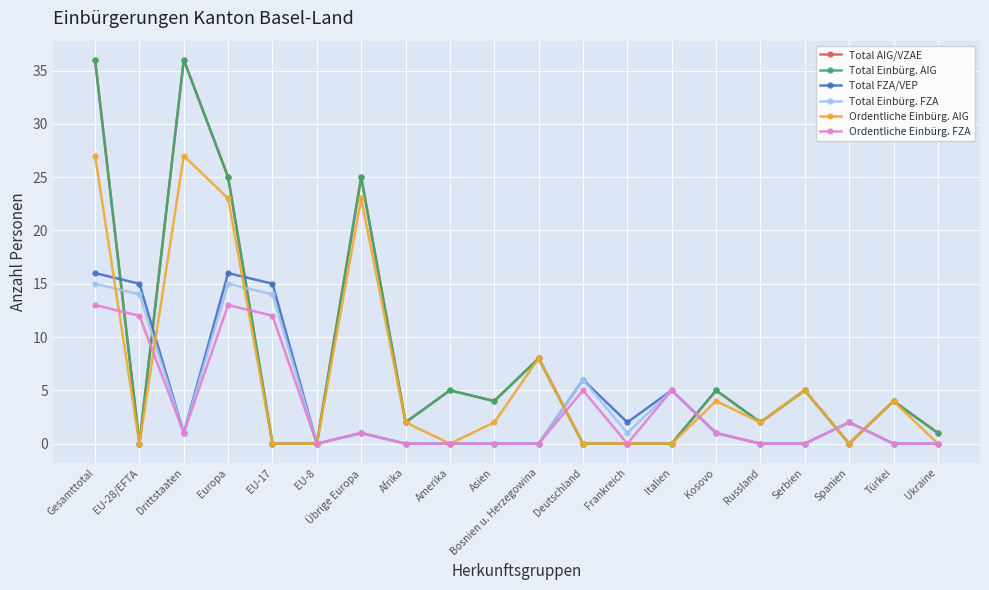

Is this an area chart (filled region under the line)?

No